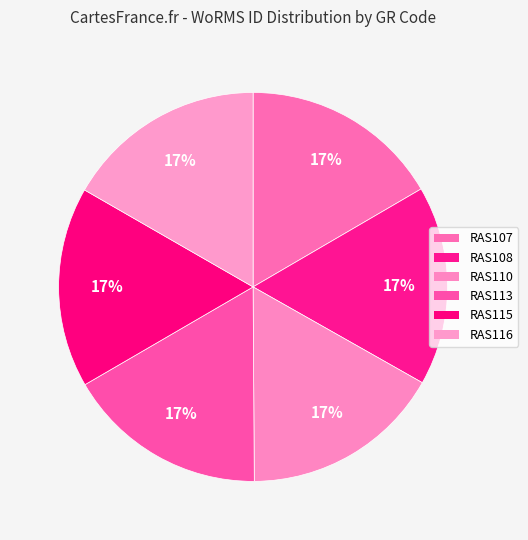

What percentage is the RAS107 slice, to the nearest percent?

17%